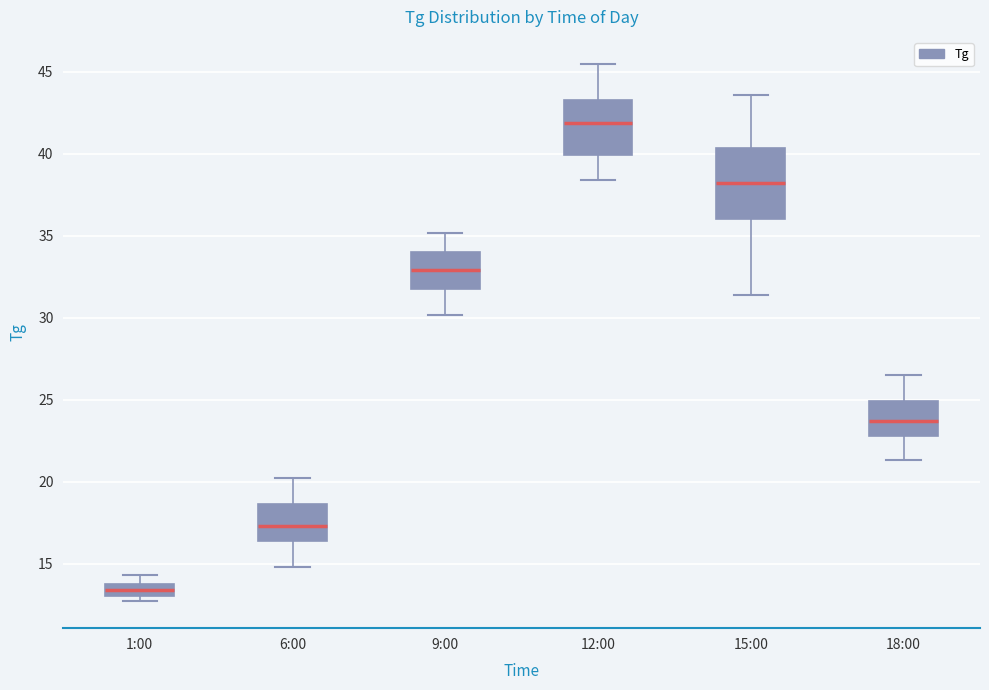

Which box's median line is the lowest?

1:00